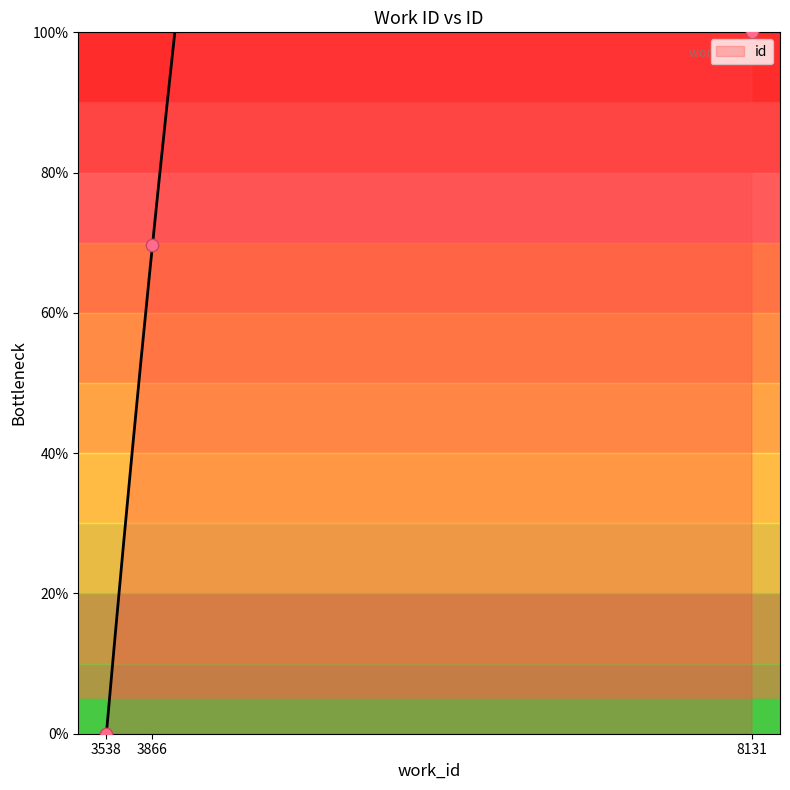

Which has a higher value, 8131 or 3538?

8131